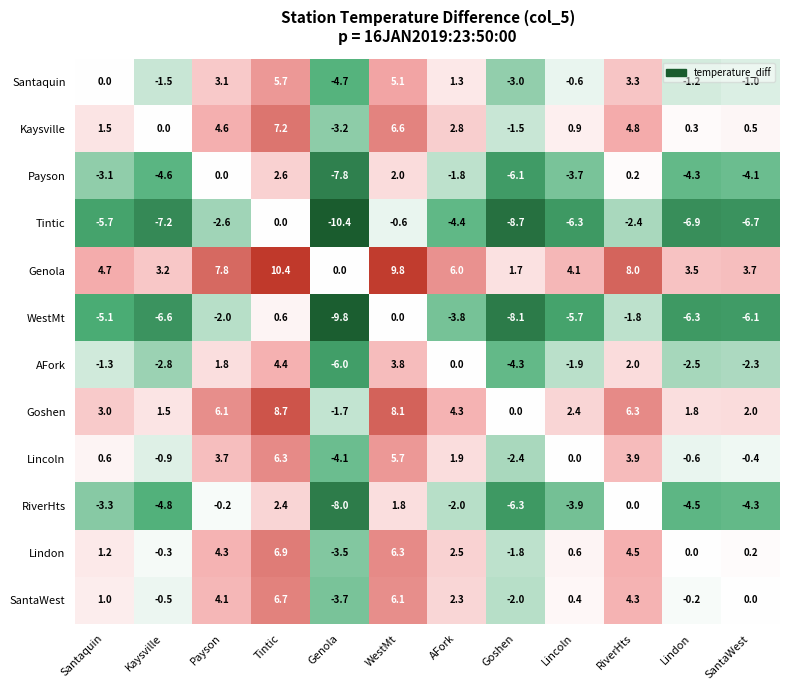

Count the number of categories in the chart.

12